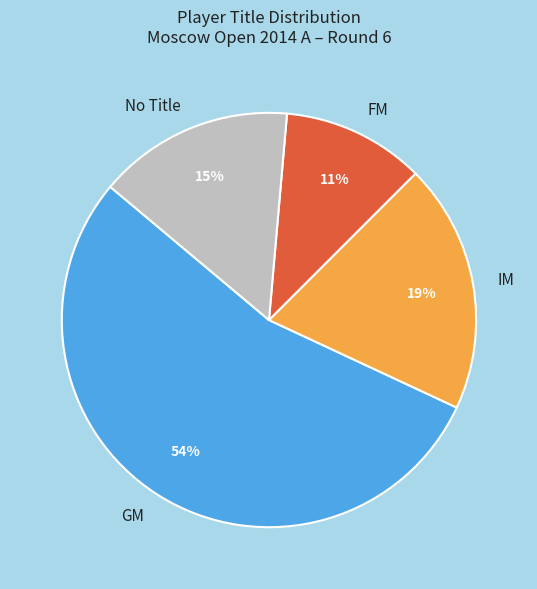

To the nearest percent, what portion does No Title represent?

15%